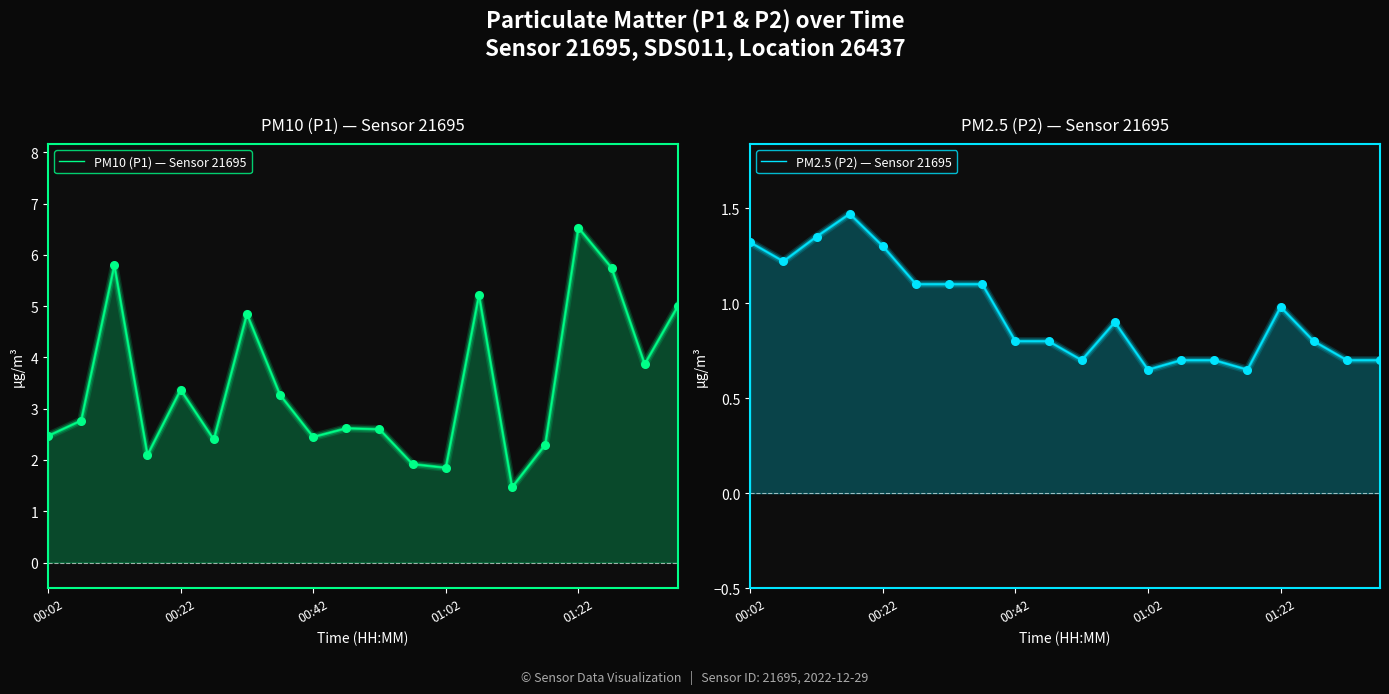

Which series reaches the maximum Y coordinate?

PM10 (P1) — Sensor 21695